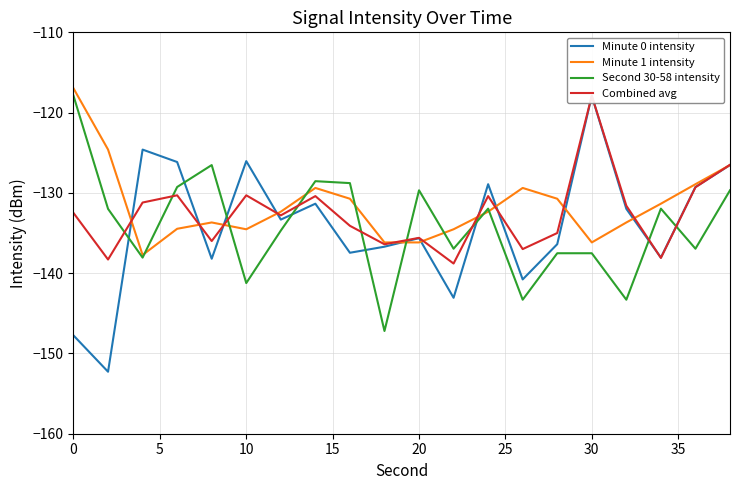

Is it true that Minute 1 intensity equals -136.2 at 30?

True